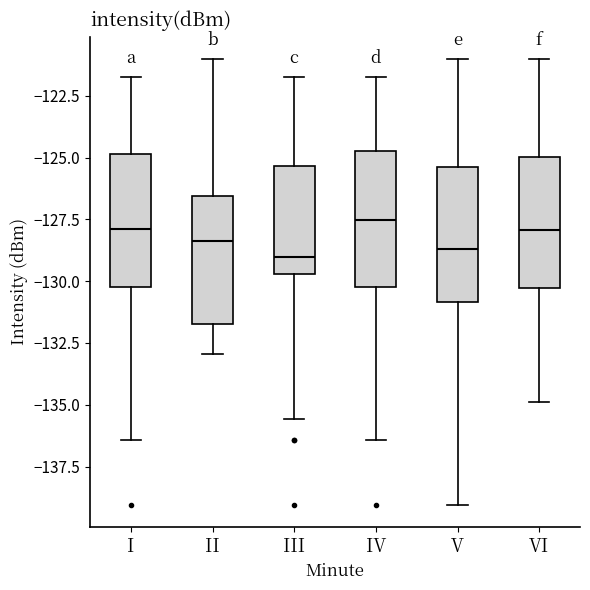

Where does the lower whisker of the box for V end on the y-axis? The values are not printed on the chart, so give them approximately, as read against the axis.

-139.0